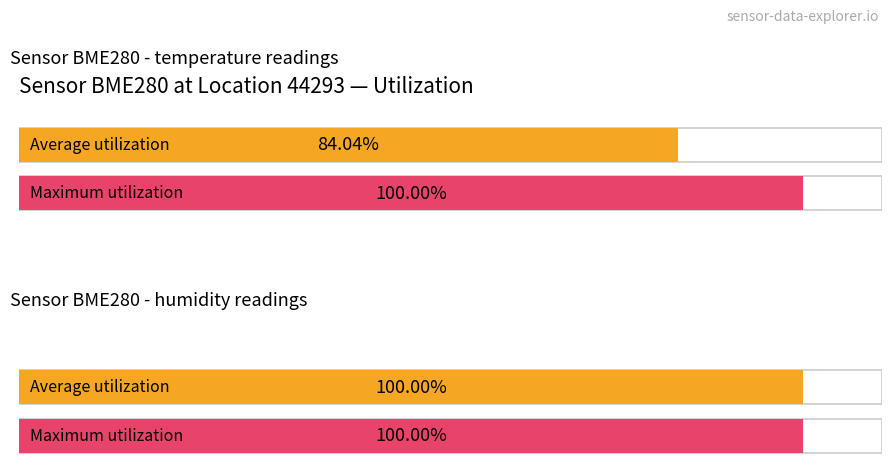

The value of Average utilization at humidity is 32.8. True or false?

False